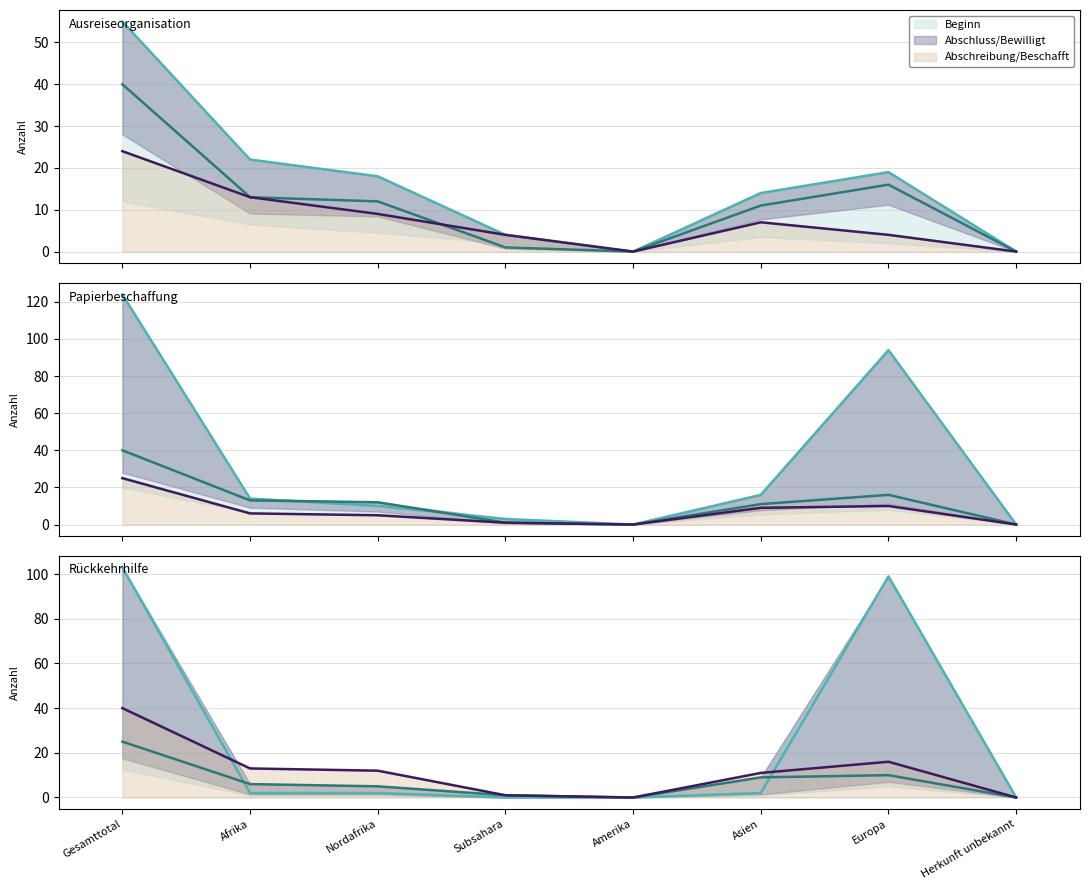

How many values in the Beginn series are below 2?

3